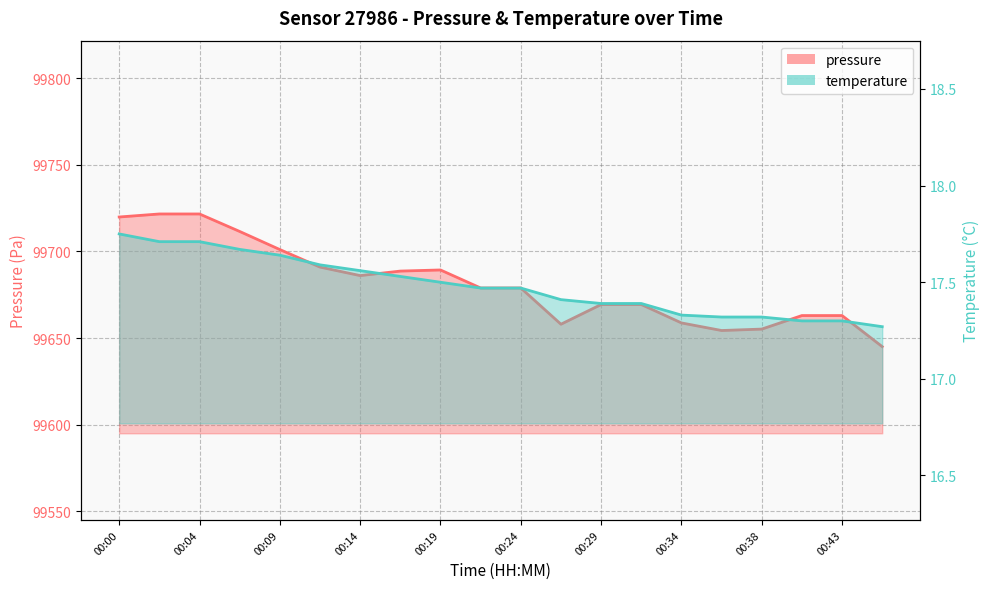

What is the lowest value of the pressure series?

99645.0